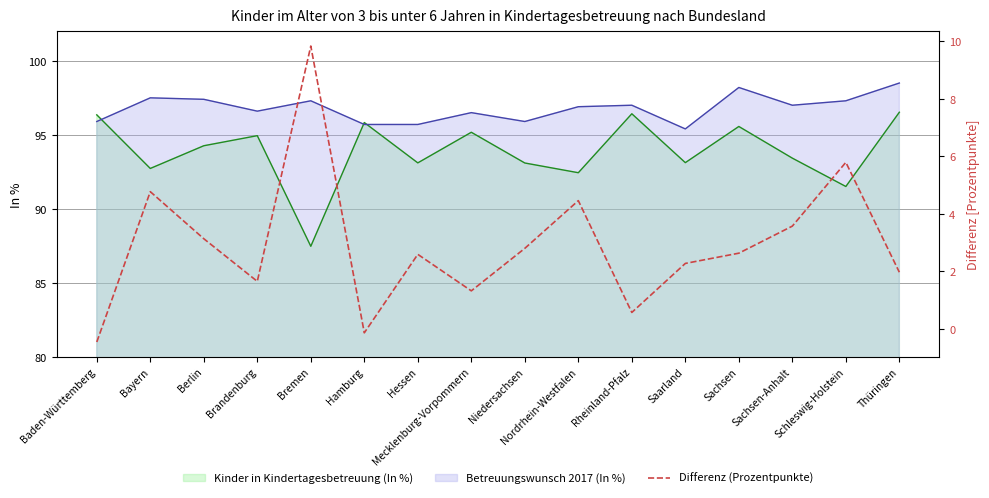

At how many categories does at least one series exceed 52?

16